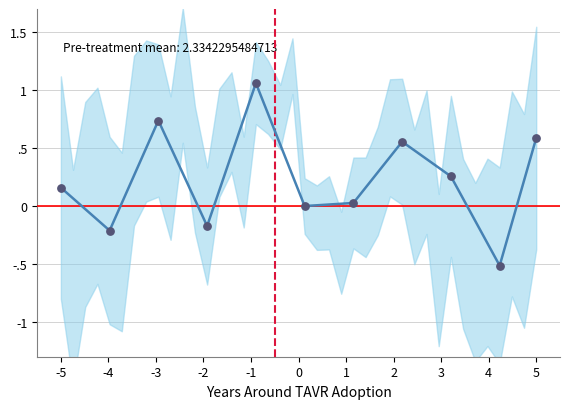

At which category is the sum across all series the highest?

-1